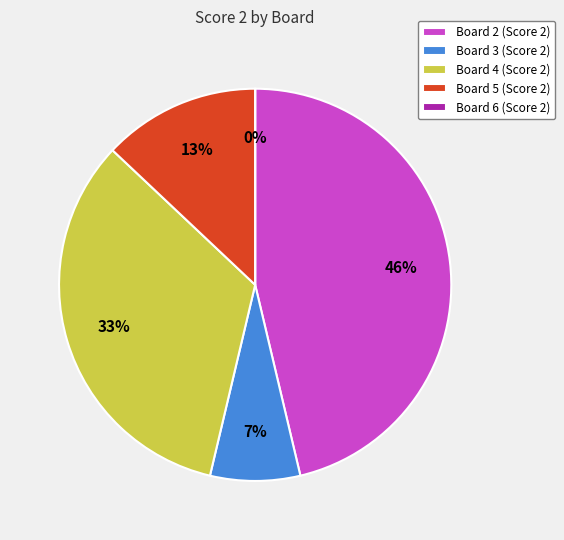

Rank the categories by value from lowest to highest.

Board 6, Board 3, Board 5, Board 4, Board 2